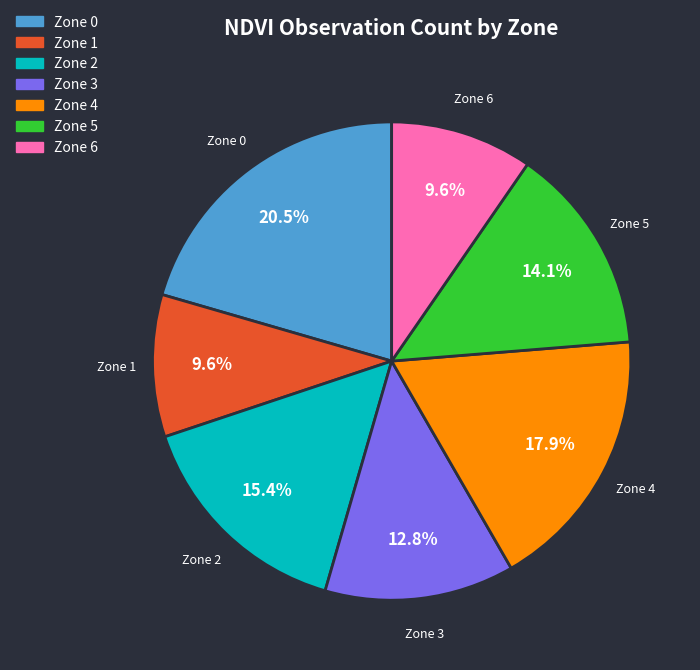

Is it true that Zone 3 is 13% of the pie?

True